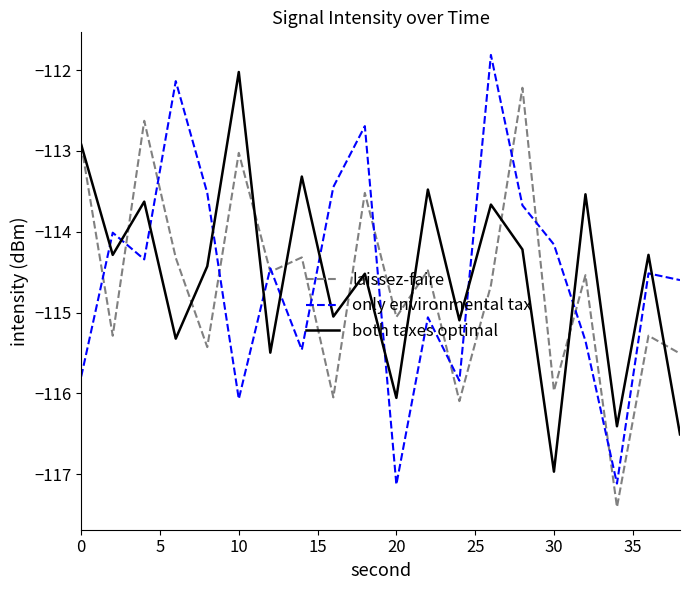

Which series has the widest spread of values?

only environmental tax